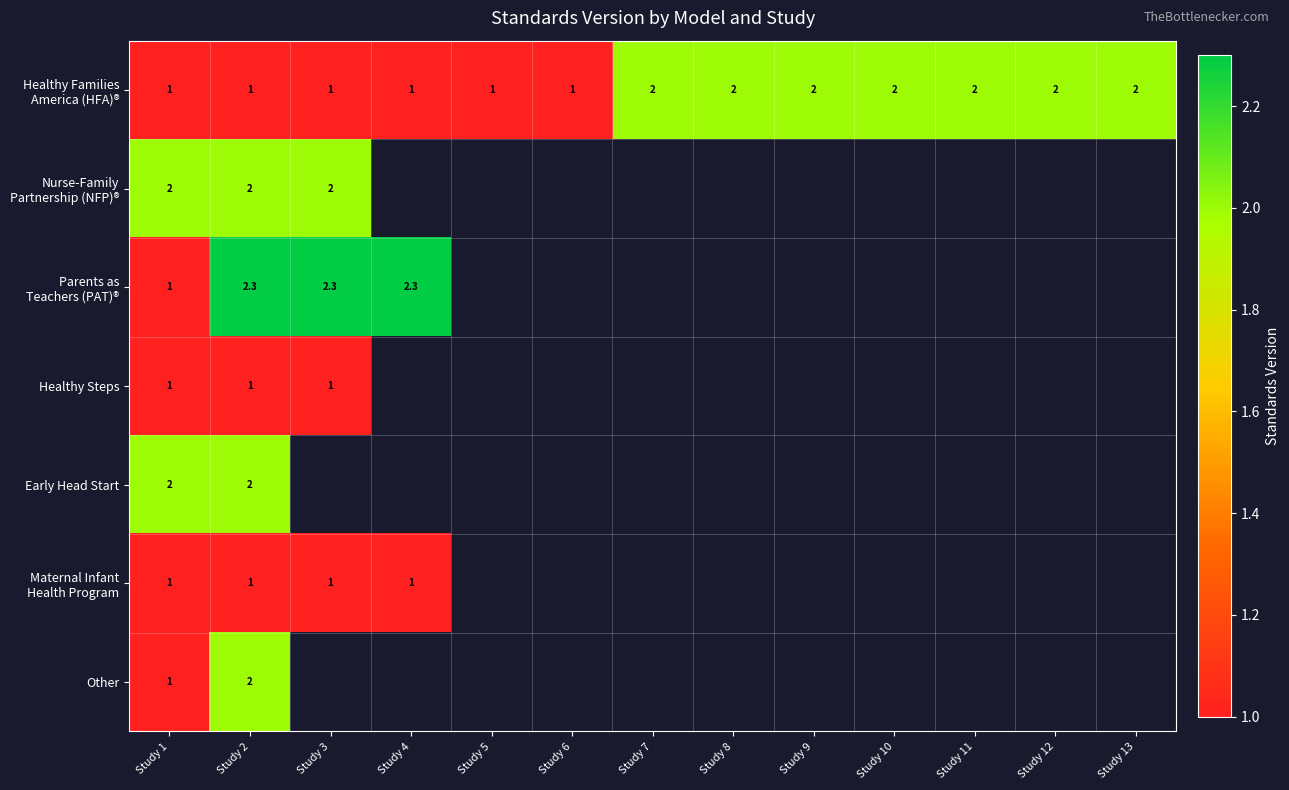

What is the spread (max minus min) of values at Study 2?

1.3